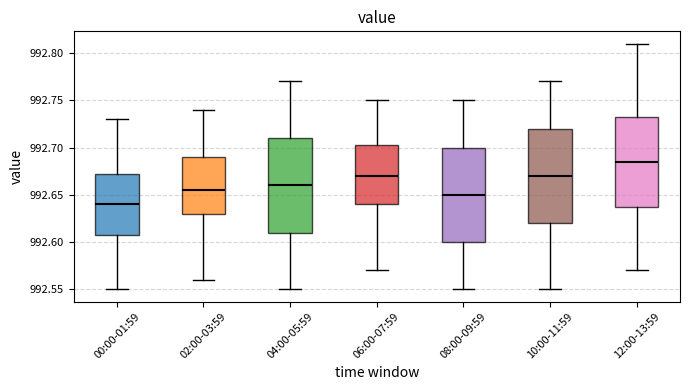

Where does the median line of the box for 06:00-07:59 sit on the y-axis? The values are not printed on the chart, so give them approximately, as read against the axis.

992.670